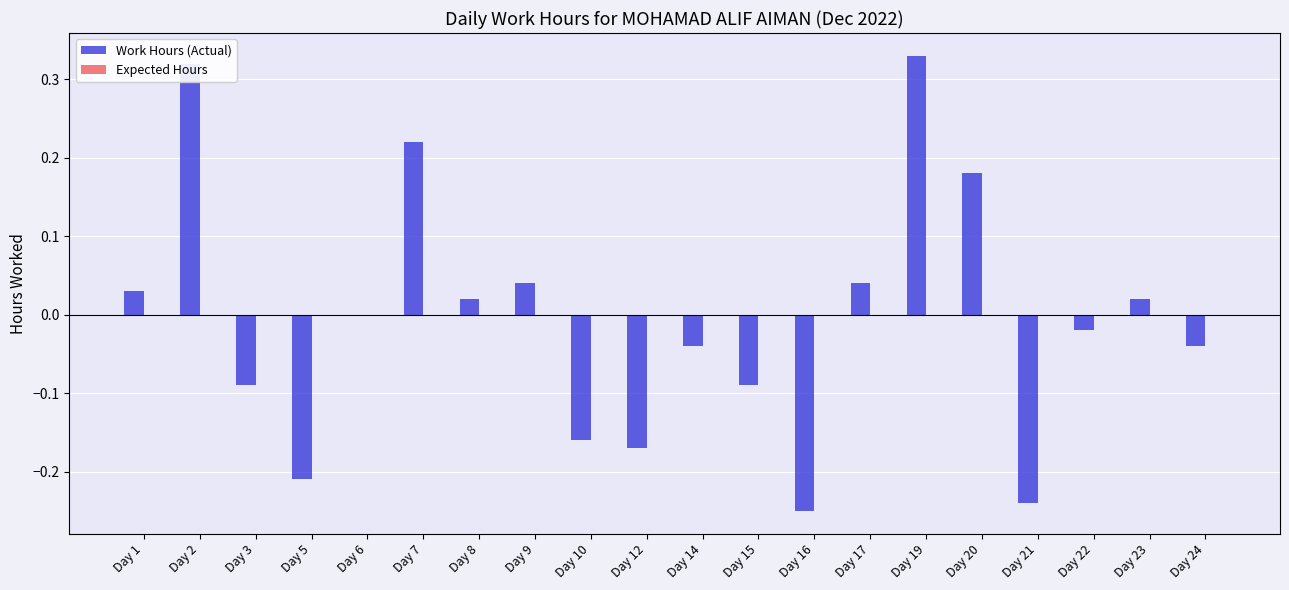

What is the sum of the values at Day 2 and Day 9?

0.4